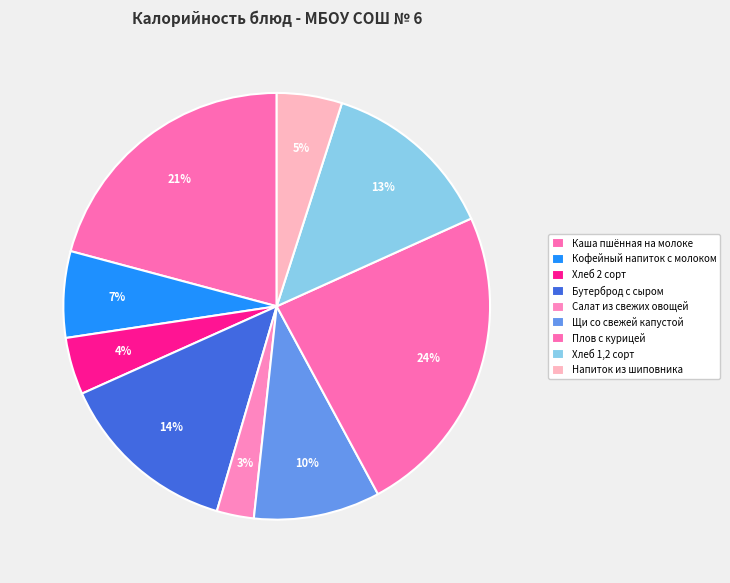

What percentage is the Плов с курицей slice, to the nearest percent?

24%